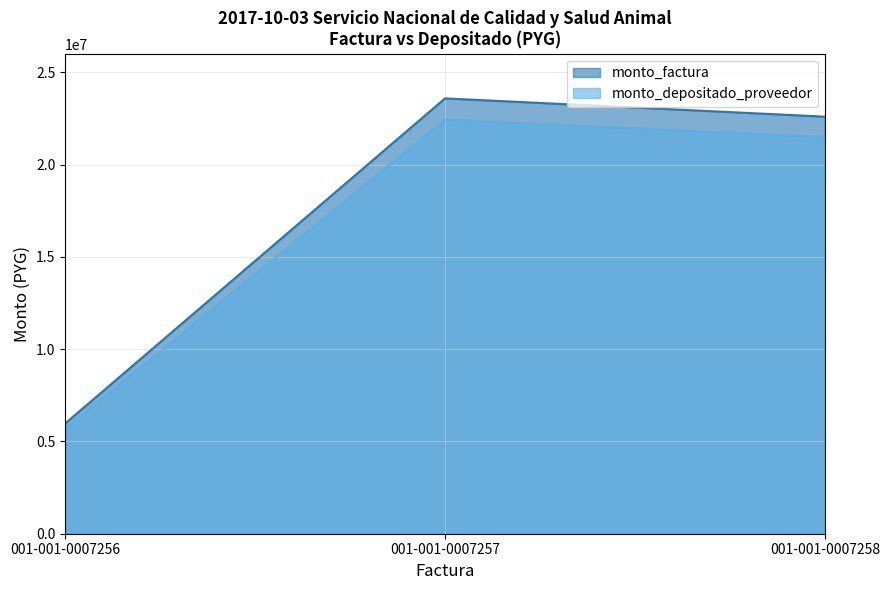

At how many categories does at least one series exceed 22532216?

2